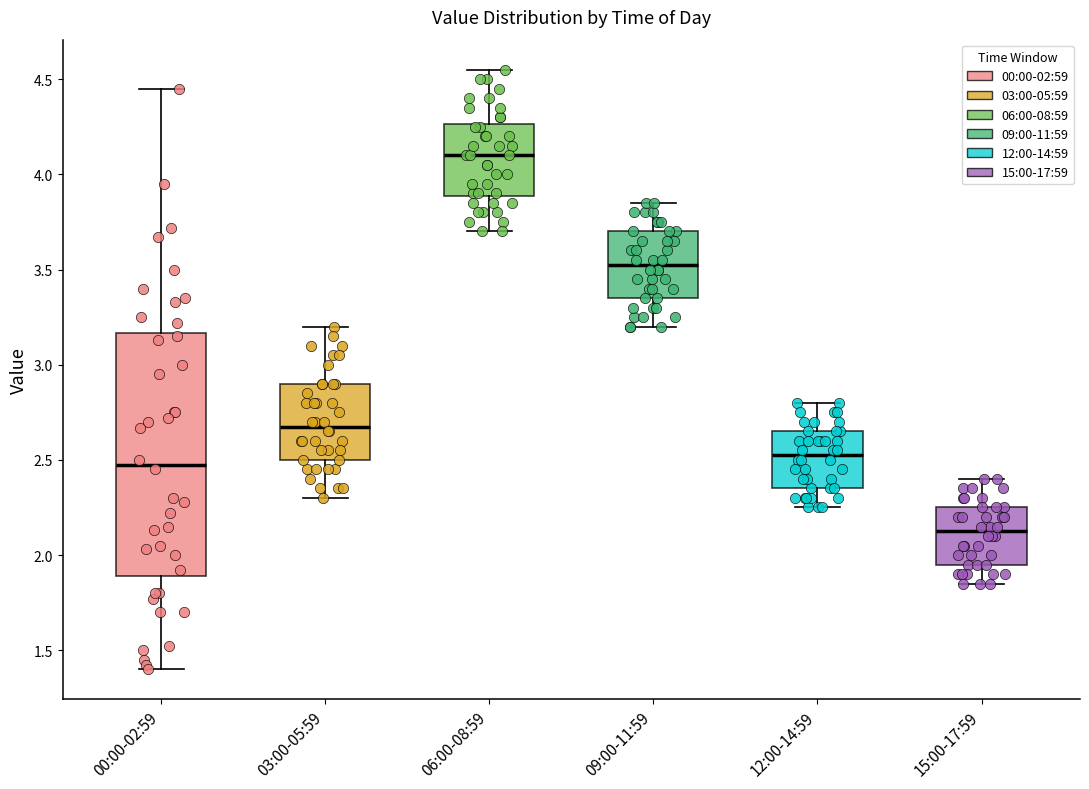

Reading left to right, read every box against the y-axis: the position of its median line, the range the box covers, and the ends of its whiskers. The values are not printed on the chart, so give them approximately, as read against the axis.

00:00-02:59: median 2.50, box 1.90 to 3.15, whiskers 1.40 to 4.45
03:00-05:59: median 2.70, box 2.50 to 2.90, whiskers 2.30 to 3.20
06:00-08:59: median 4.10, box 3.90 to 4.25, whiskers 3.70 to 4.55
09:00-11:59: median 3.55, box 3.35 to 3.70, whiskers 3.20 to 3.85
12:00-14:59: median 2.55, box 2.35 to 2.65, whiskers 2.25 to 2.80
15:00-17:59: median 2.15, box 1.95 to 2.25, whiskers 1.85 to 2.40